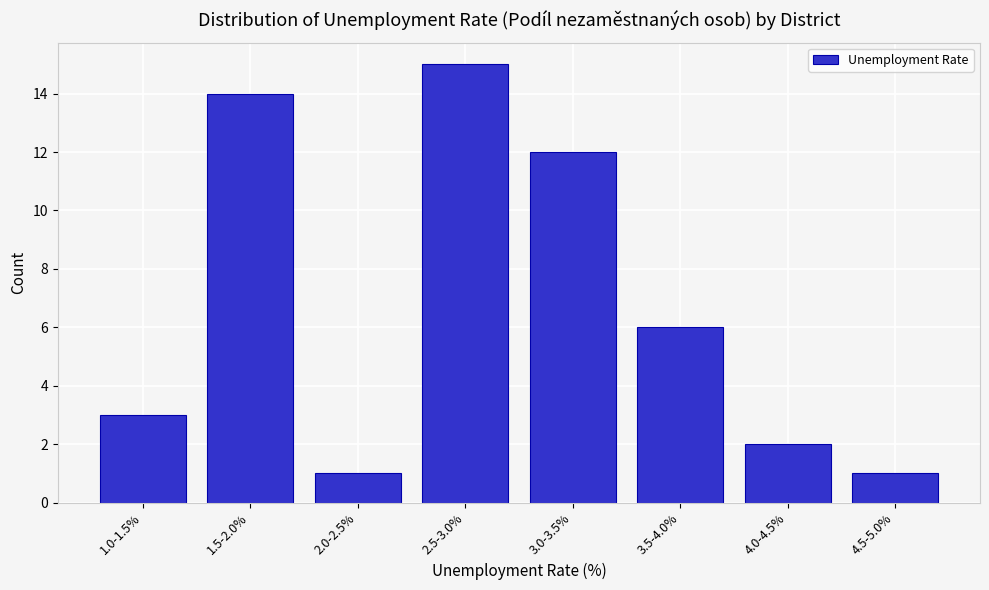

Reading left to right, transcribe all the data shown in this chart.

1.0-1.5%=3	1.5-2.0%=14	2.0-2.5%=1	2.5-3.0%=15	3.0-3.5%=12	3.5-4.0%=6	4.0-4.5%=2	4.5-5.0%=1